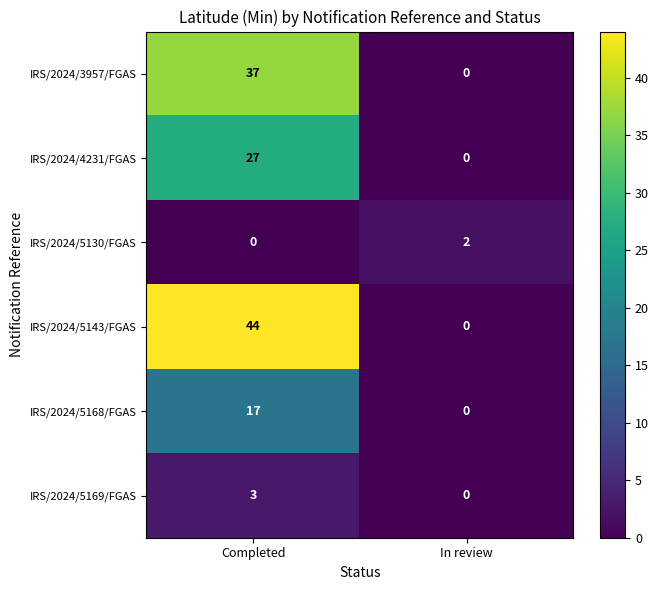

Which series changed the most between Completed and In review?

IRS/2024/5143/FGAS